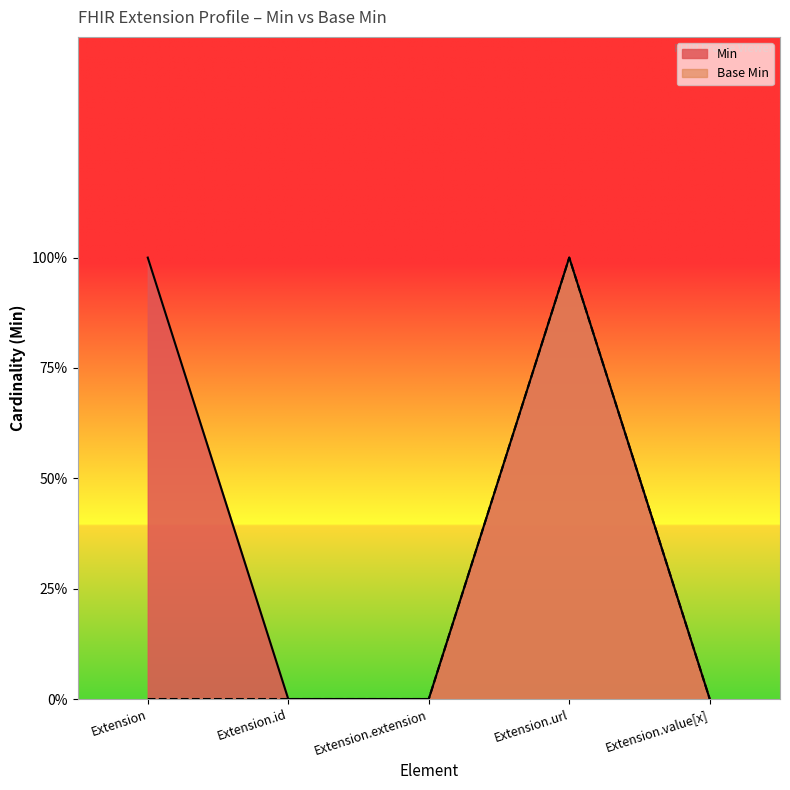

Rank the categories by Min value from highest to lowest.

Extension, Extension.url, Extension.id, Extension.extension, Extension.value[x]